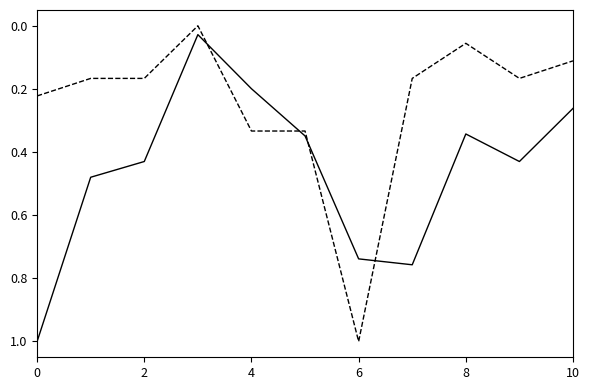

What is the greatest value displayed?

1.0